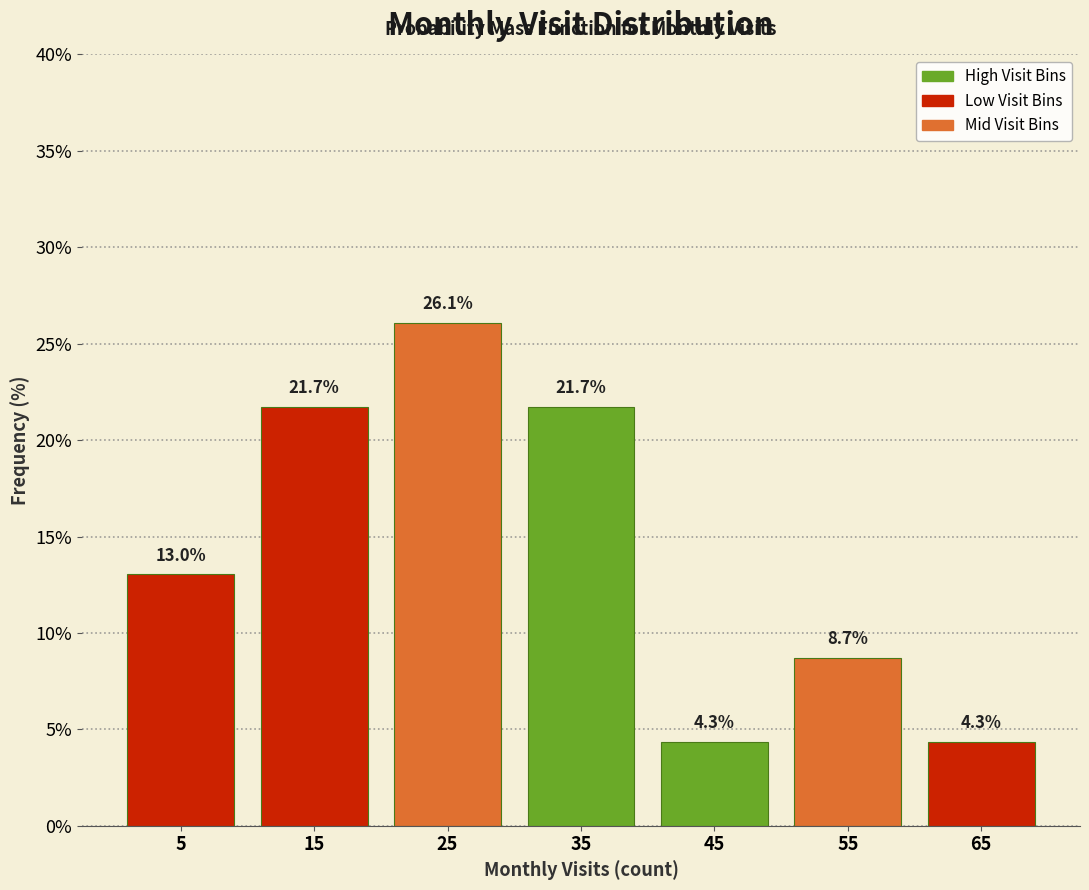

Over which range of the x-axis is the bar tallest?

20 to 30